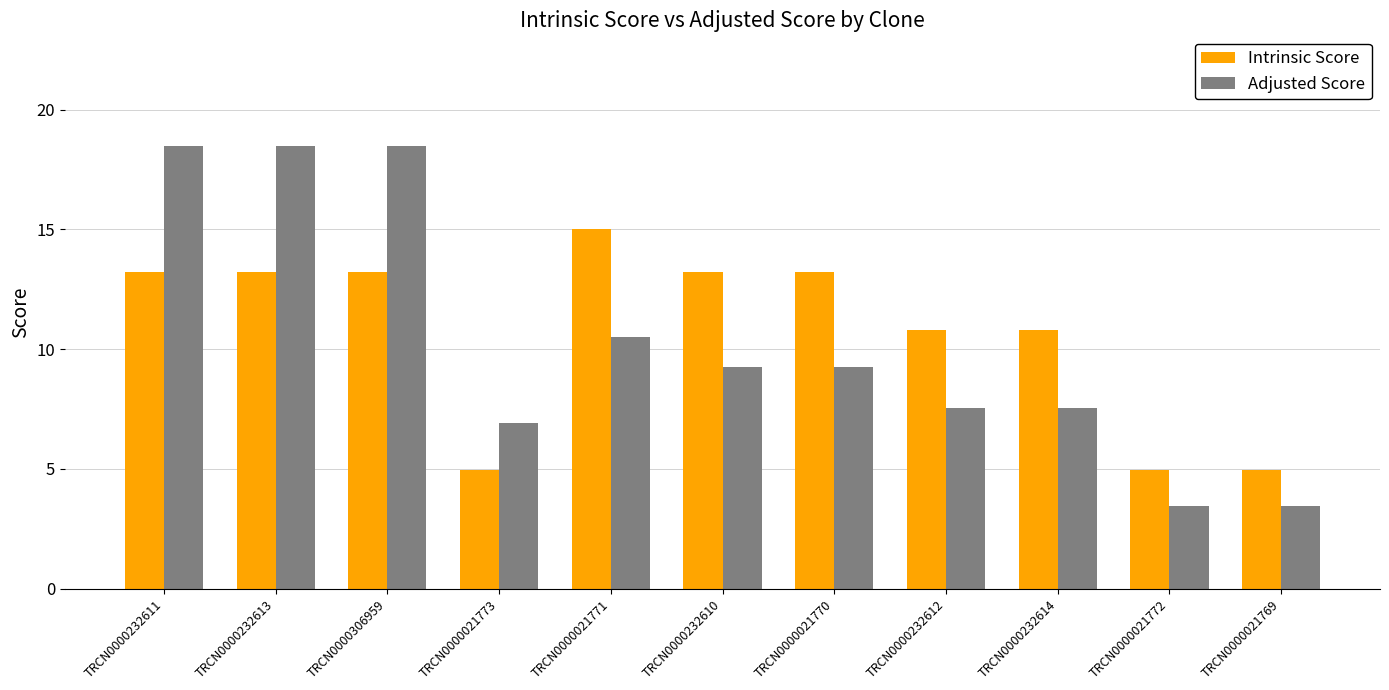

What is the sum of the Intrinsic Score values at TRCN0000232612 and TRCN0000232613?

24.0